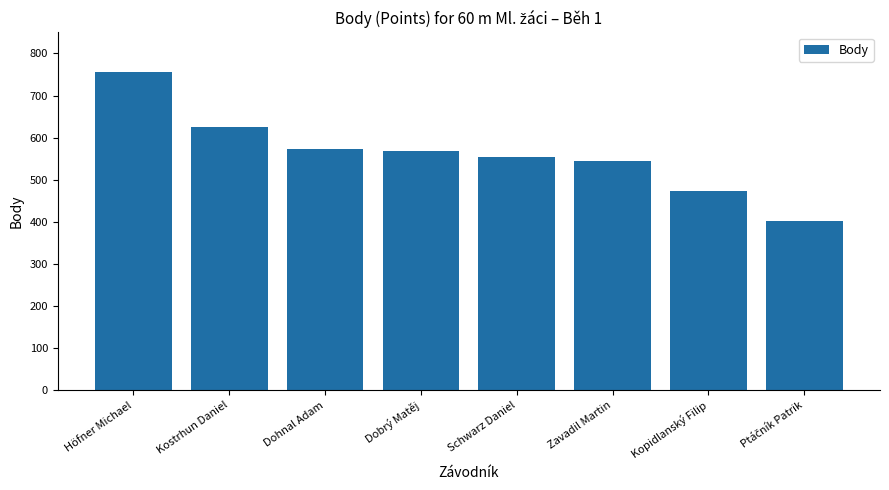

What is the ratio of the value at Höfner Michael to the value at Dohnal Adam?

1.3